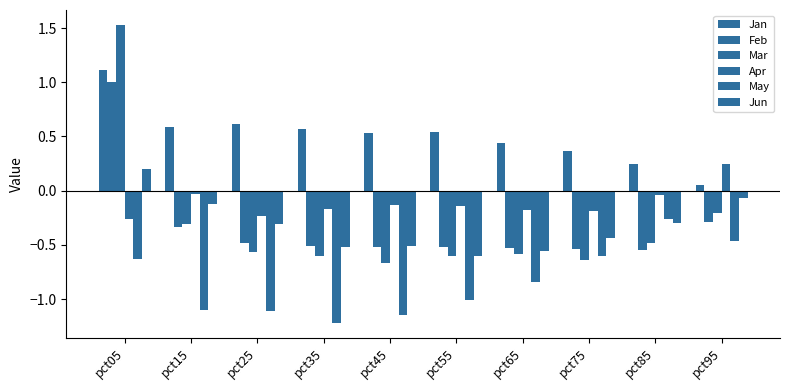

What is the difference between the second highest and minimum values in the Mar series?

0.5